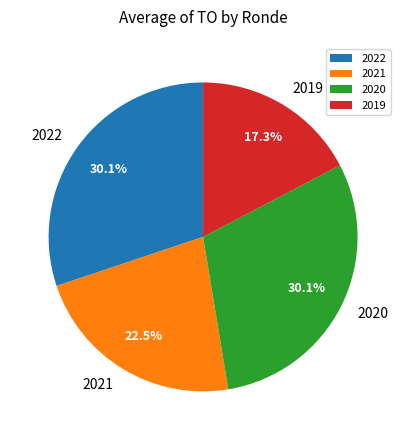

Which category has the smallest portion of the pie?

2019